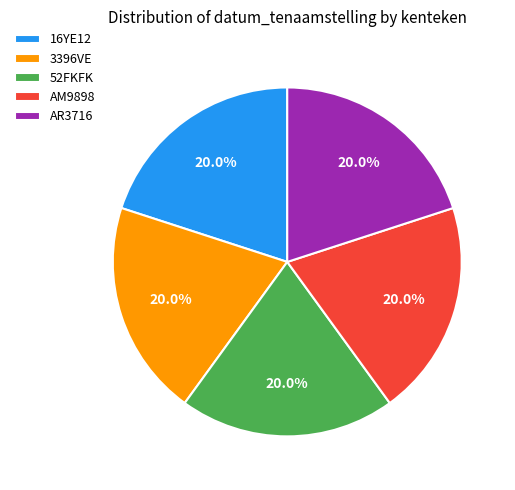

Approximately how many times larger is the value at 16YE12 compared to AM9898?

1.0